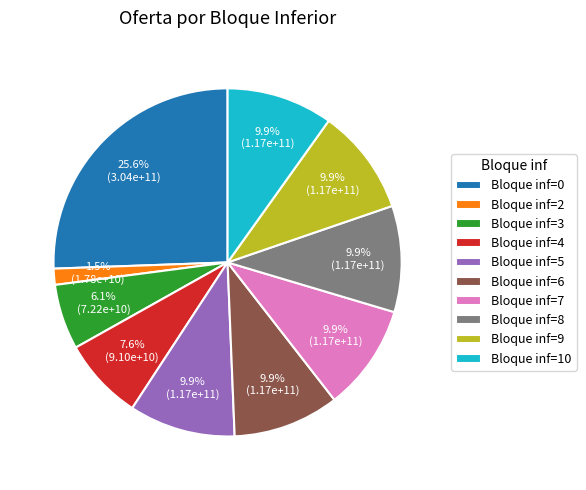

What percentage is NOT represented by Bloque inf=3?

93.9%